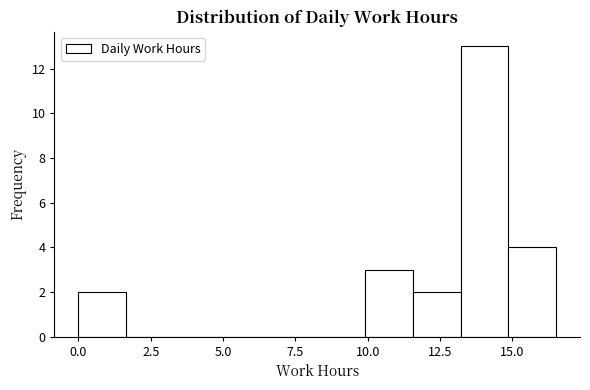

Read against the x-axis, roughly where is the centre of the tallest bar?

14.0